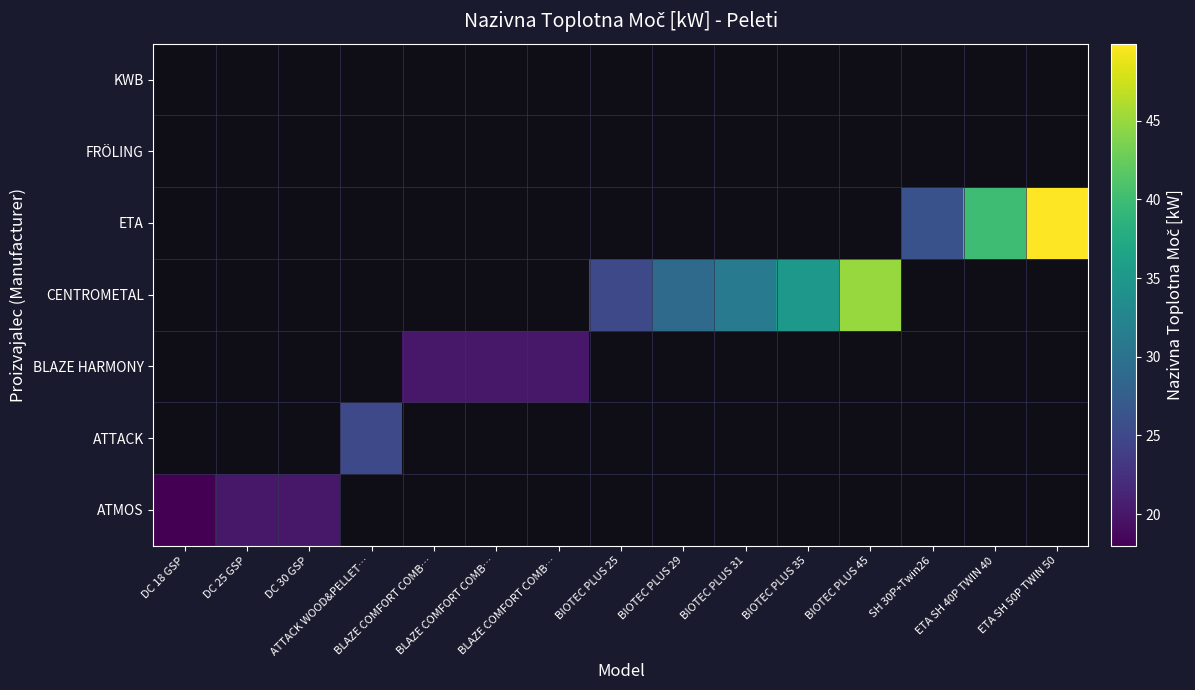

Count the number of data series in this chart.

7